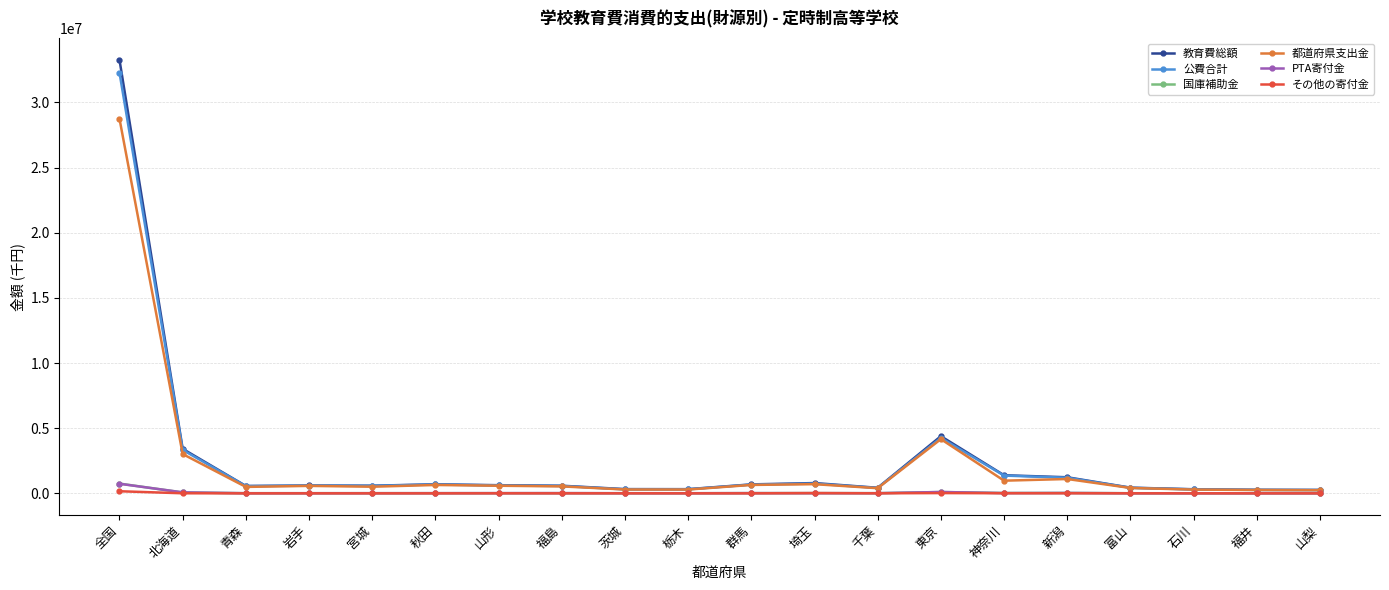

How many data points does each series have?

20